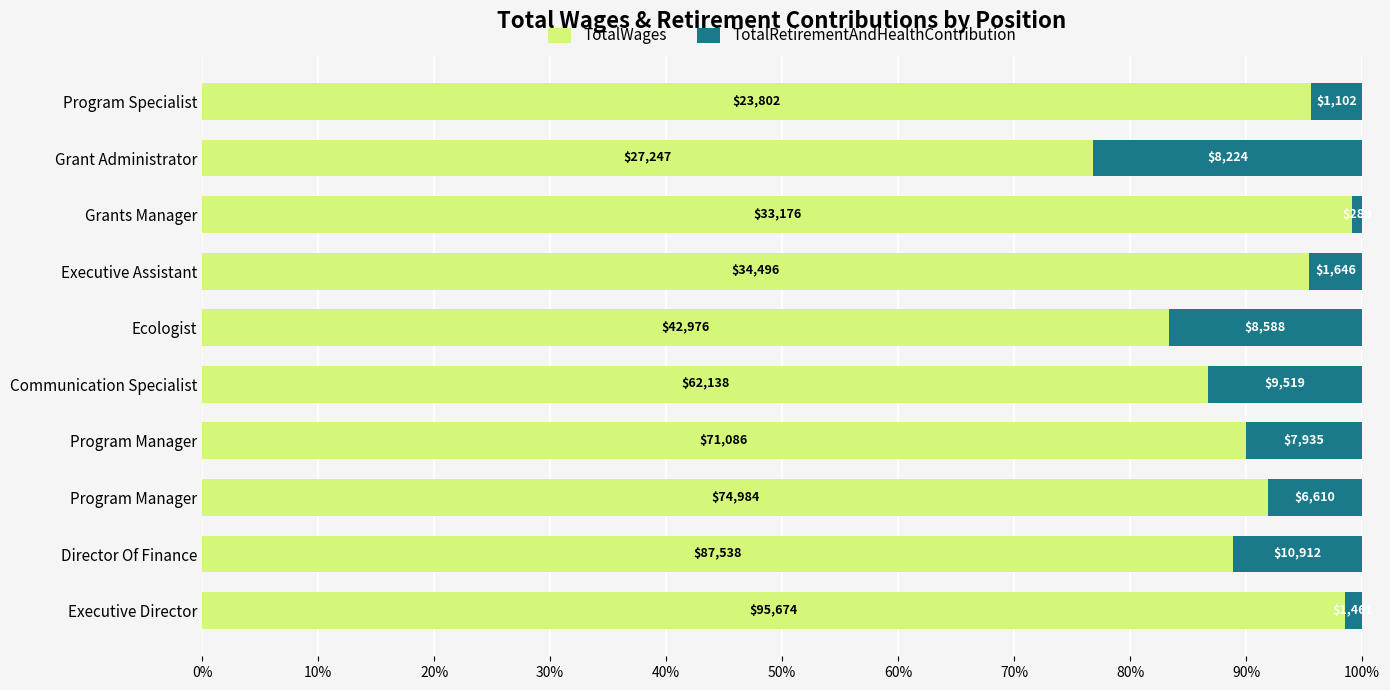

List the series in order of their overall mean, highest first.

TotalWages, TotalRetirementAndHealthContribution